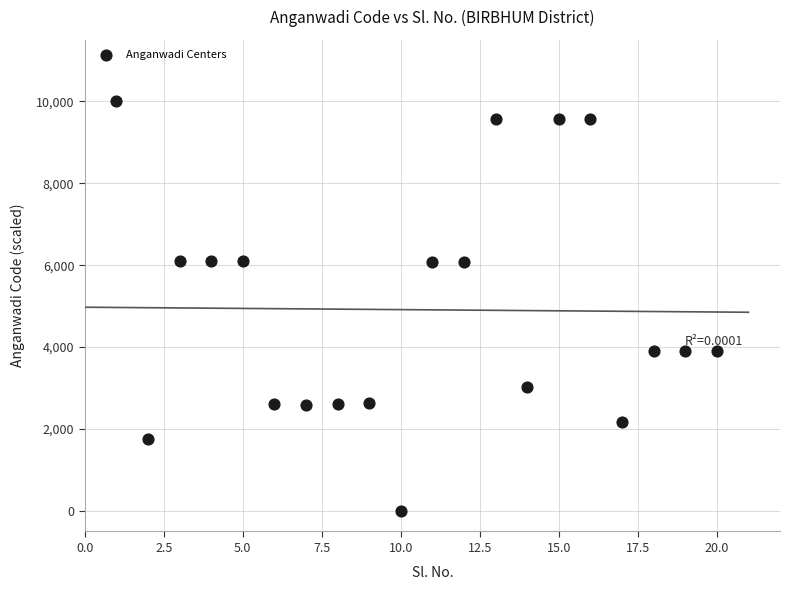

What is the range of Y values (max minus min)?

10000.0